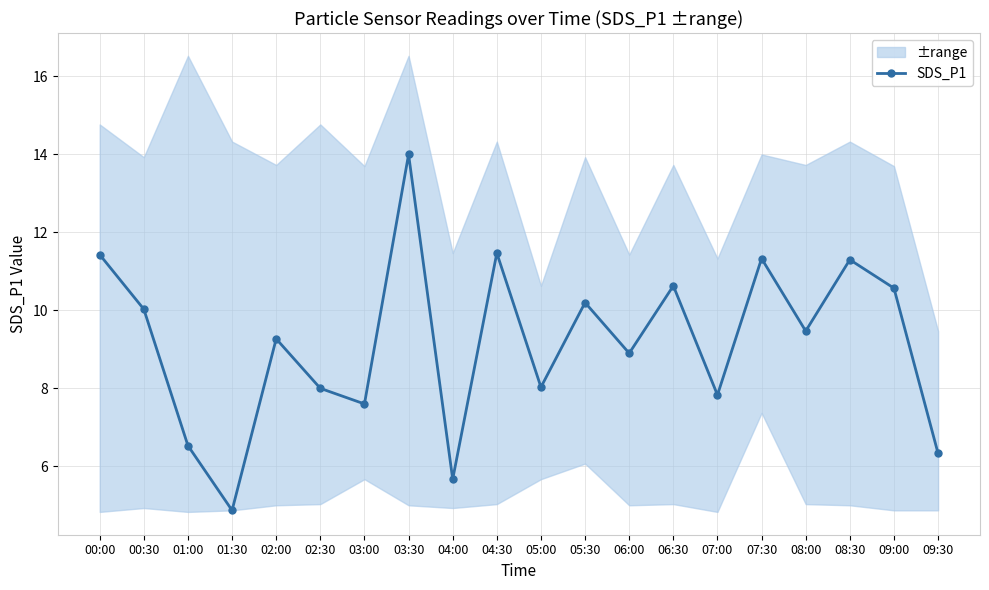

What is the ratio of the value at 03:30 to the value at 06:00?

1.6